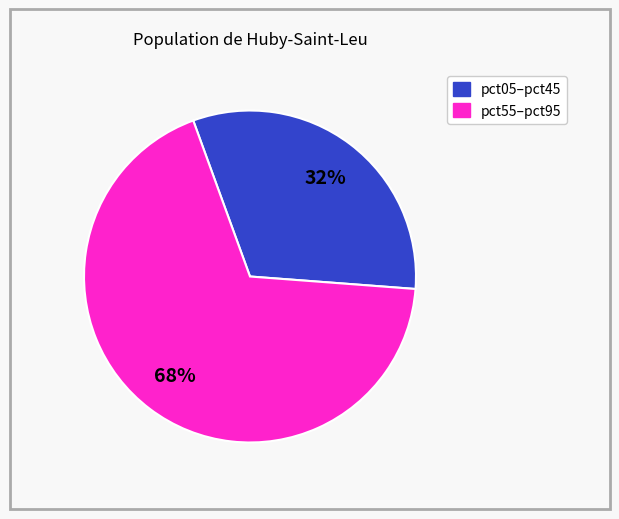

To the nearest percent, what is the difference between the largest and smallest slice percentages?

36%